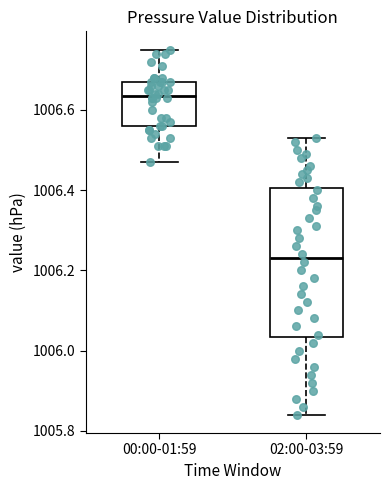

Reading left to right, read every box against the y-axis: the position of its median line, the range the box covers, and the ends of its whiskers. The values are not printed on the chart, so give them approximately, as read against the axis.

00:00-01:59: median 1006.64, box 1006.56 to 1006.68, whiskers 1006.48 to 1006.76
02:00-03:59: median 1006.24, box 1006.04 to 1006.40, whiskers 1005.84 to 1006.54